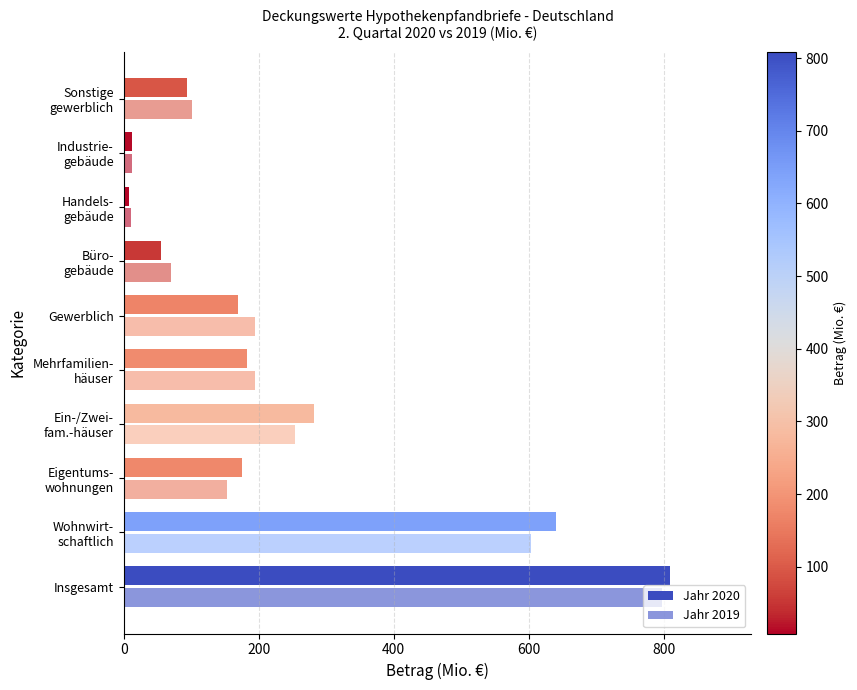

Count the number of data series in this chart.

2